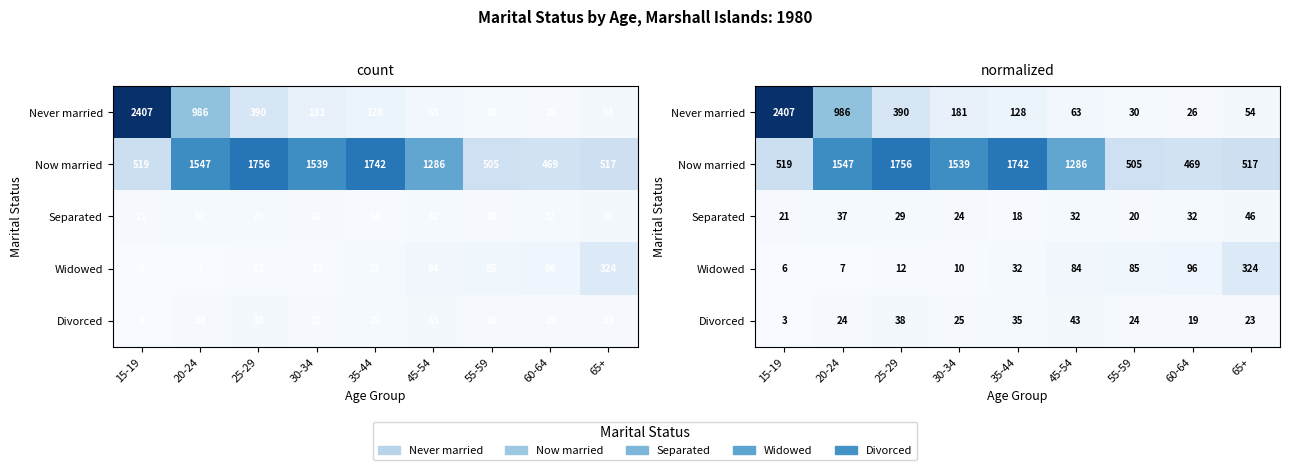

Which category has the highest value across all series?

15-19